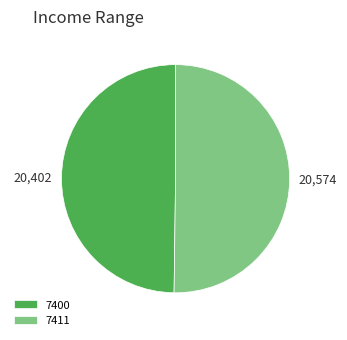

What is the ratio of the value at 7400 to the value at 7411?

1.0